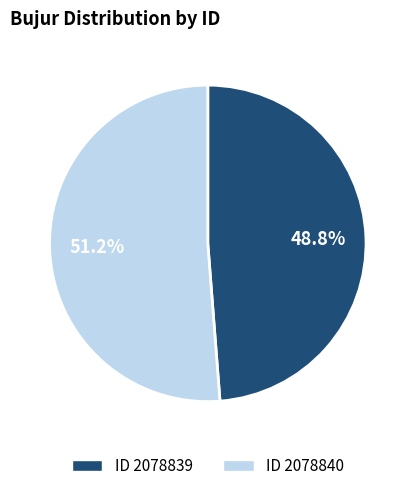

Is there a majority slice in this chart?

Yes